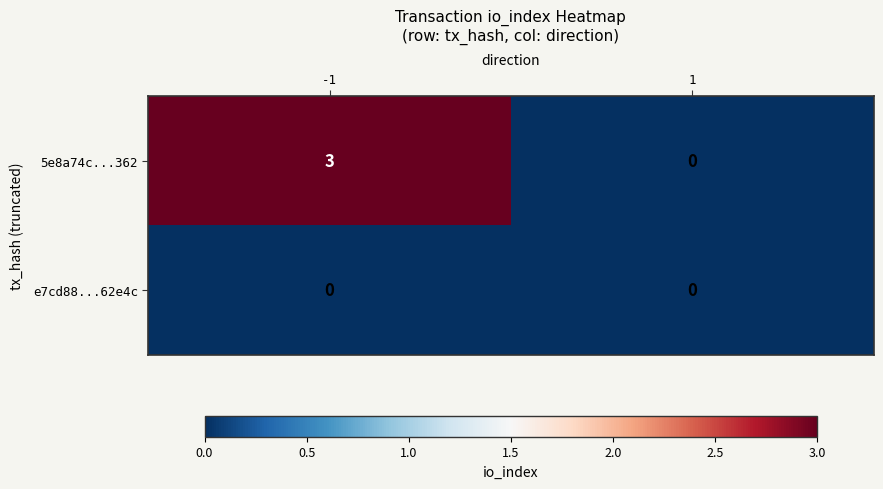

Which series changed the most between -1 and 1?

5e8a74c...362